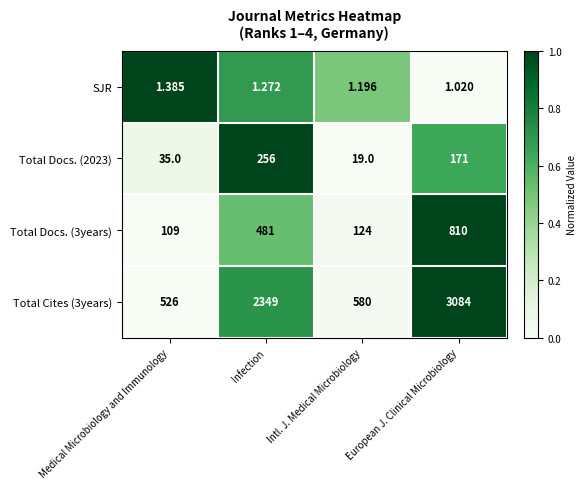

Where is Total Docs. (3years) nearest to the value 459?

Infection